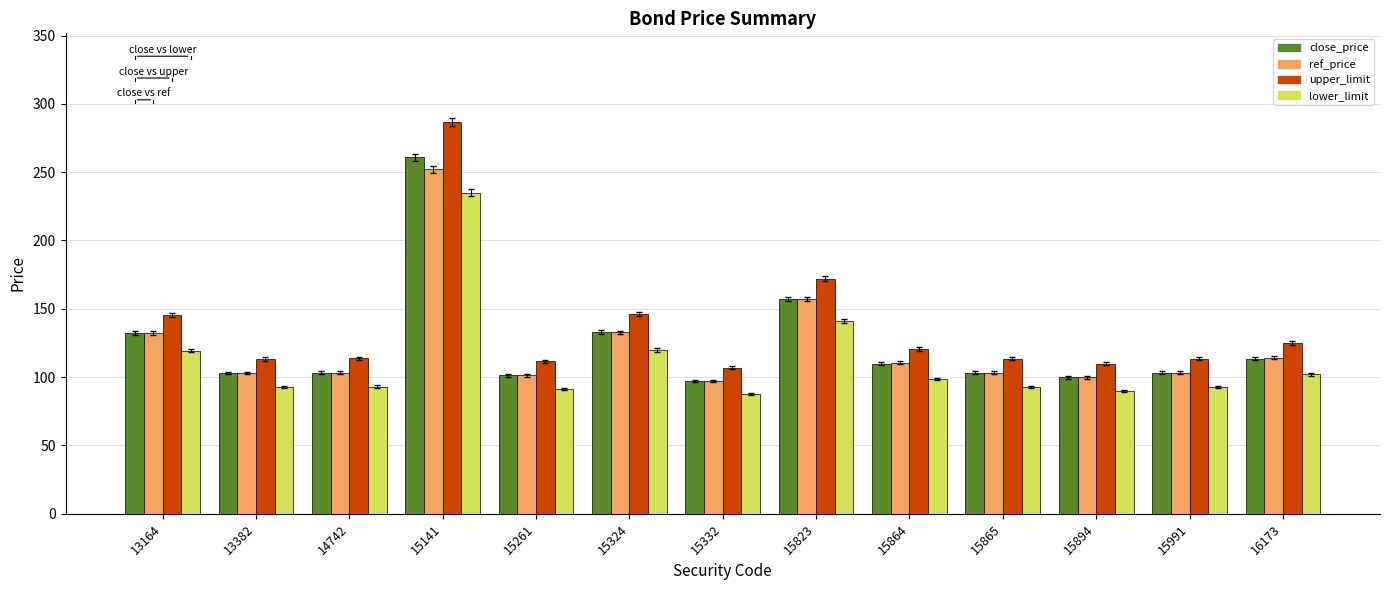

What is the difference between the maximum and second lowest values in the upper_limit series?

177.3